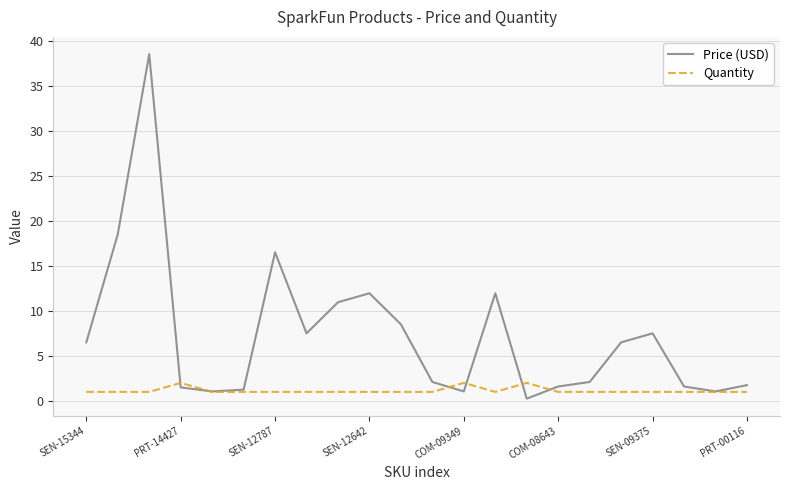

List the series in order of their peak value, highest first.

Price (USD), Quantity